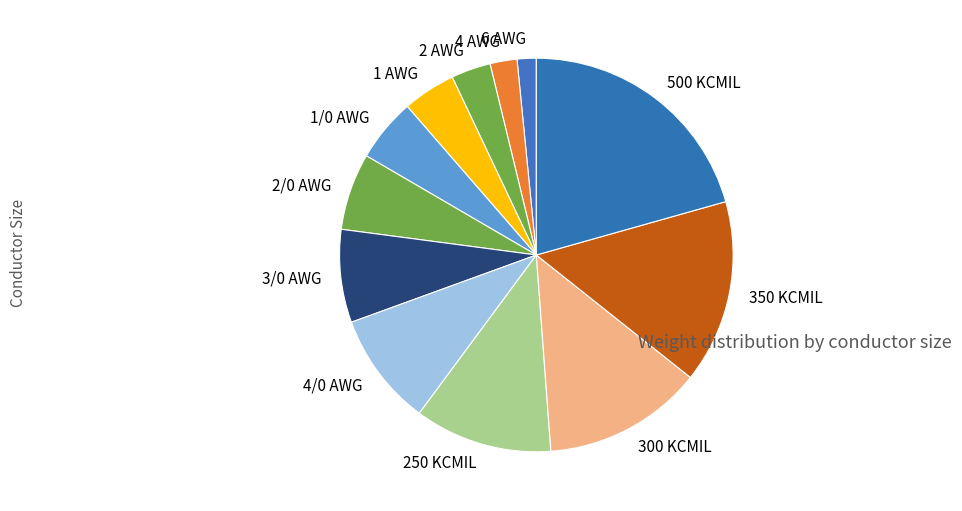

Is it true that 1/0 AWG is 1% of the pie?

False